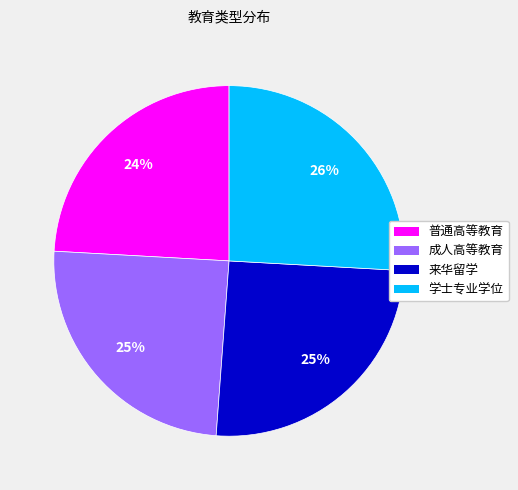

To the nearest percent, what is the combined percentage of 来华留学 and 成人高等教育?

50%